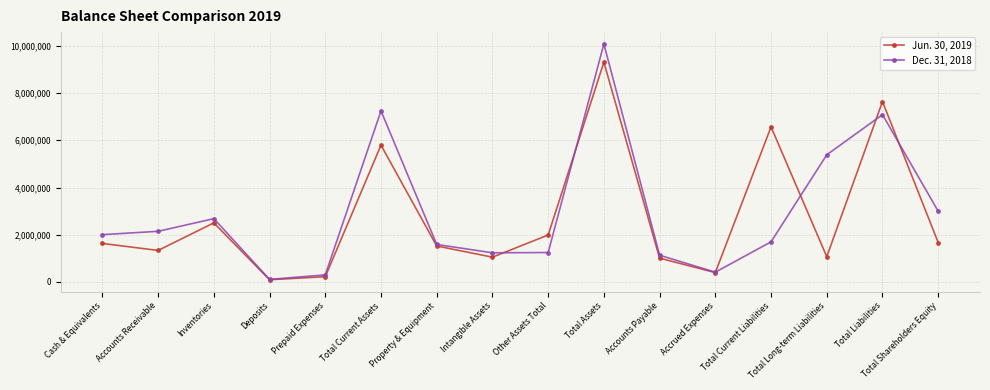

Which label corresponds to the largest value in the chart?

Total Assets